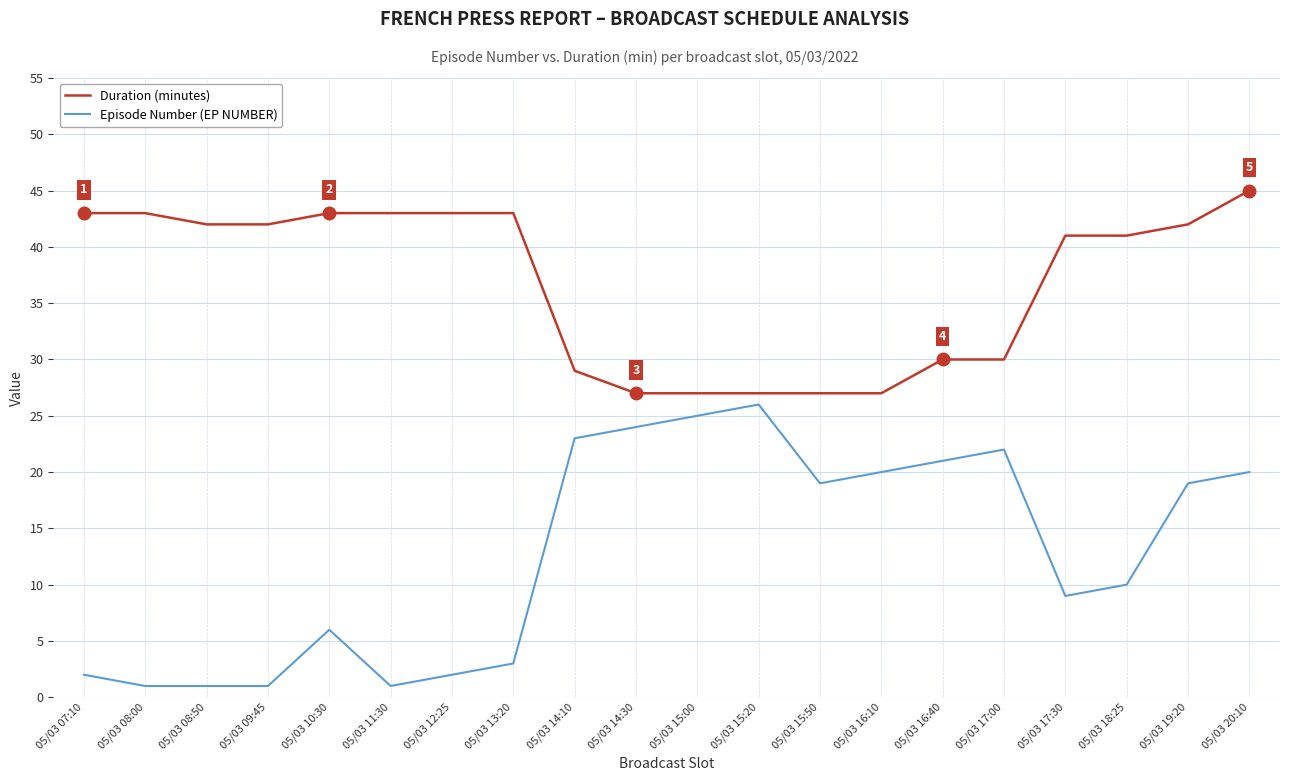

What is the difference between the maximum and minimum values in the Episode Number (EP NUMBER) series?

25